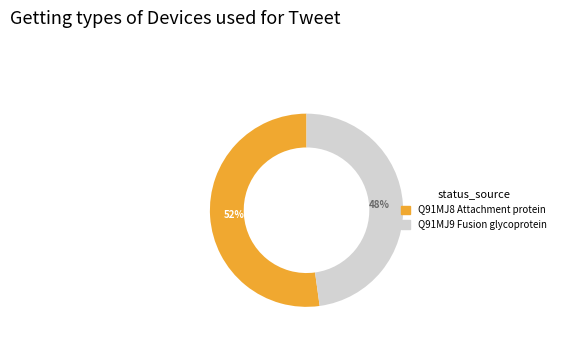

Do Q91MJ9 Fusion glycoprotein and Q91MJ8 Attachment protein together represent more than half of the pie?

Yes